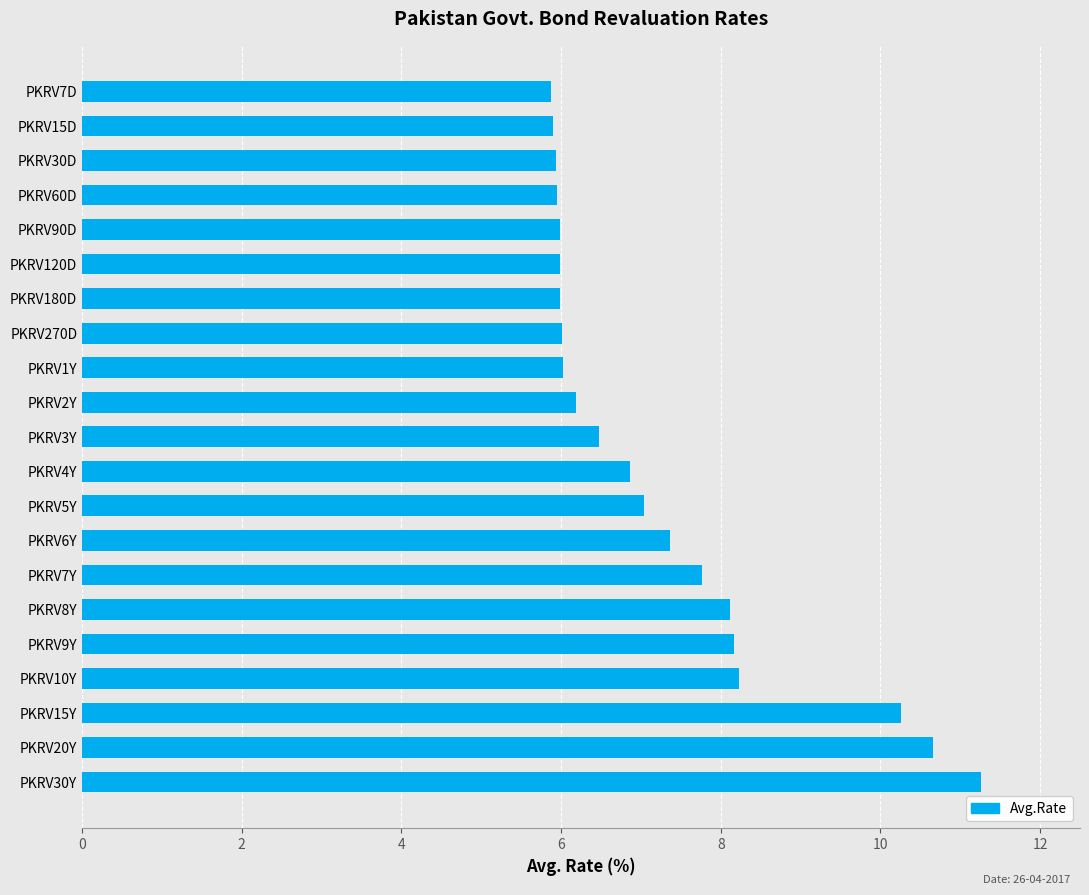

What is the value of the 12th bar from the top?

6.9